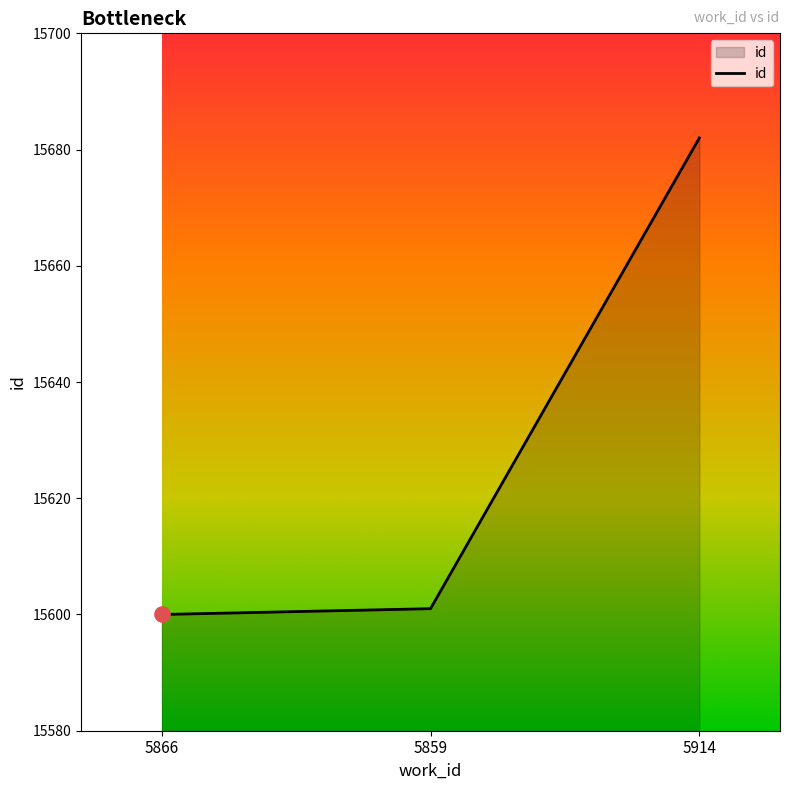

What is the change in value from 5866 to 5914?

+82